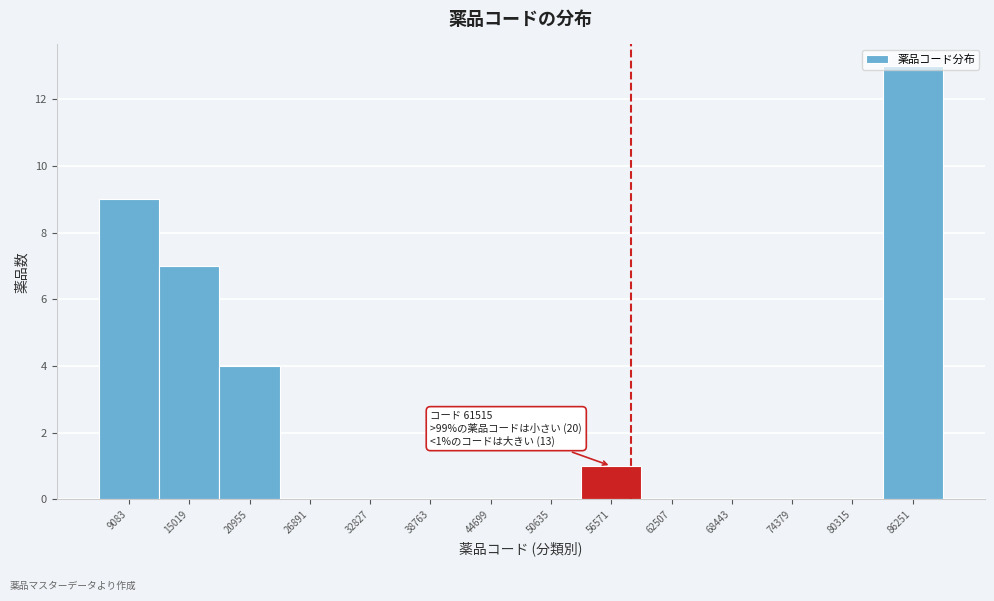

The value at 32827 is -9. True or false?

False